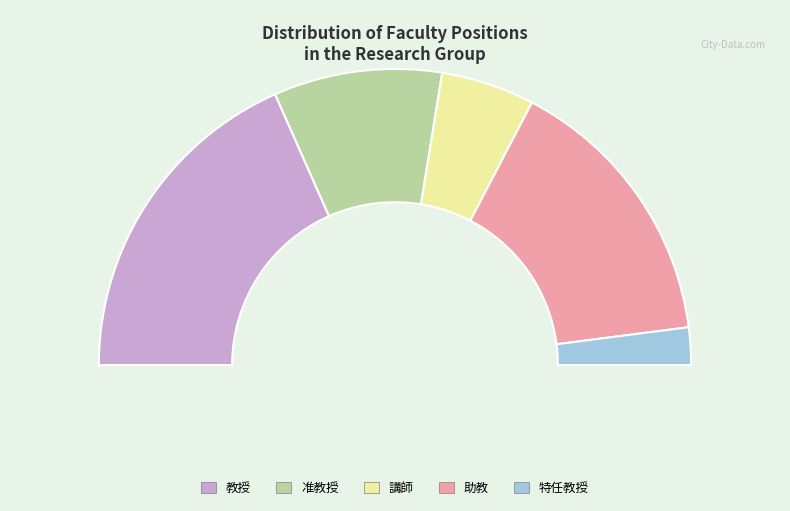

Is 助教 the majority of the pie?

No